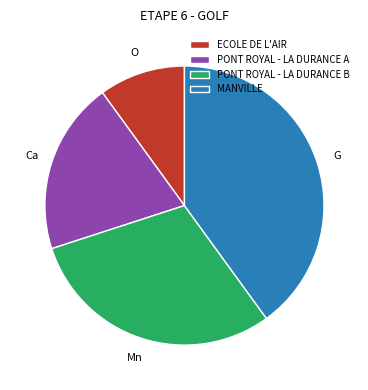

Does any single category account for the majority?

No